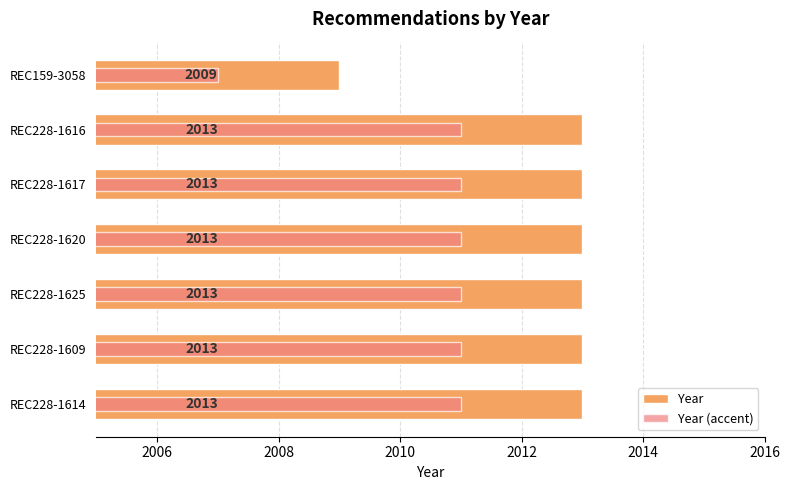

How many series are shown in this chart?

2